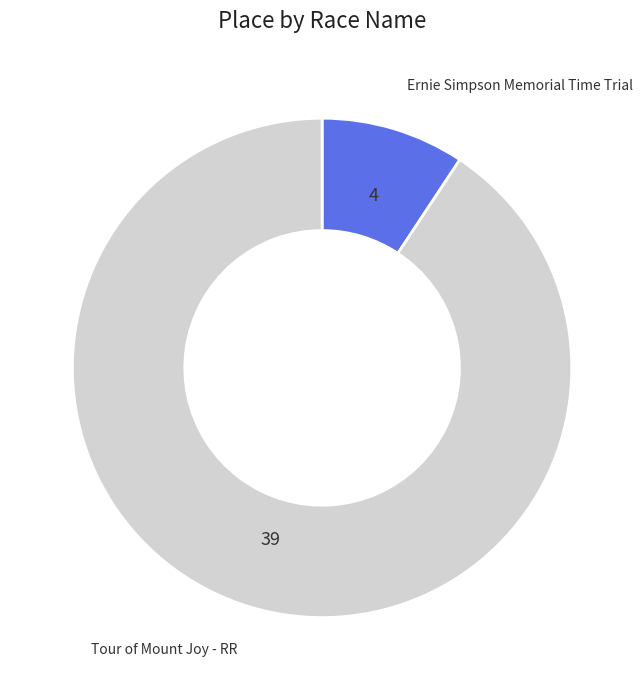

Count the number of slices in the pie.

2